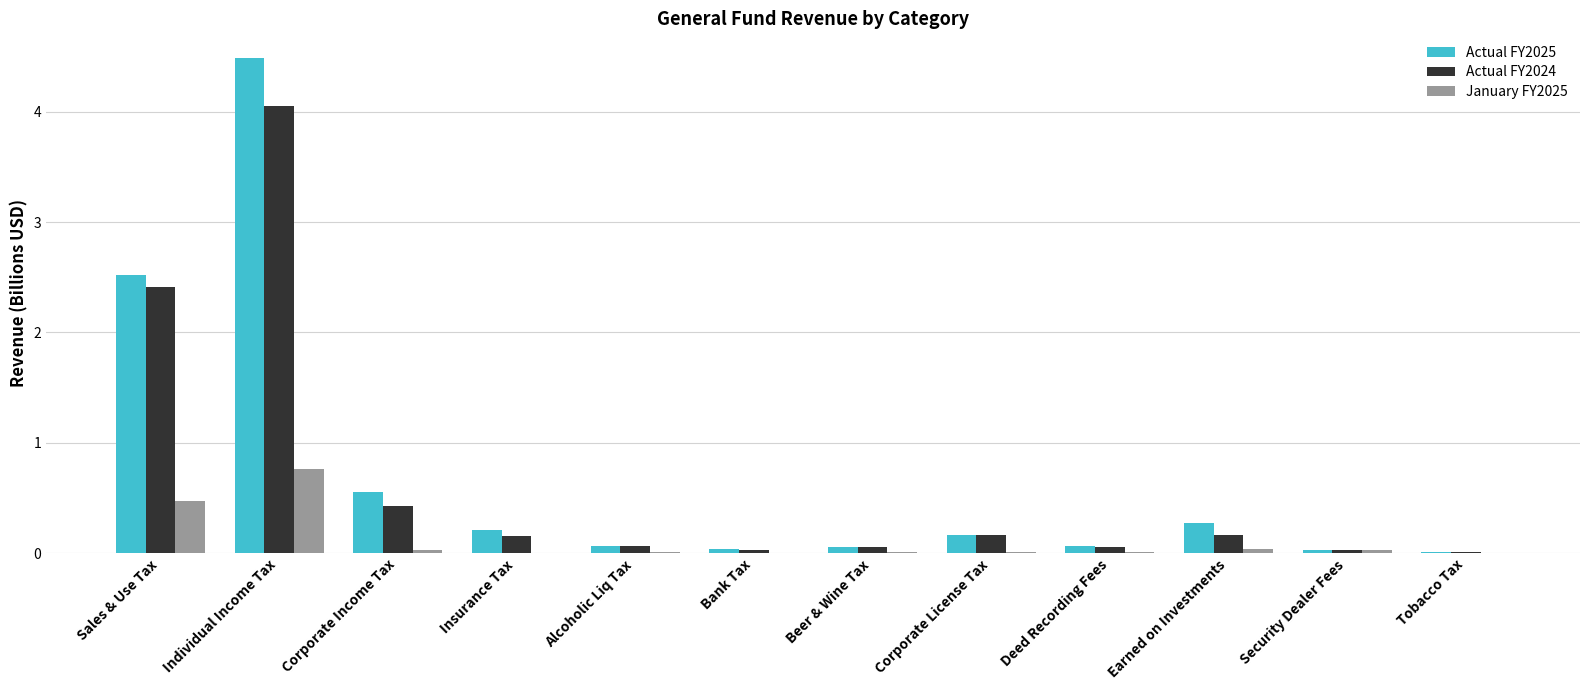

What is the total value across all series at Insurance Tax?

0.4